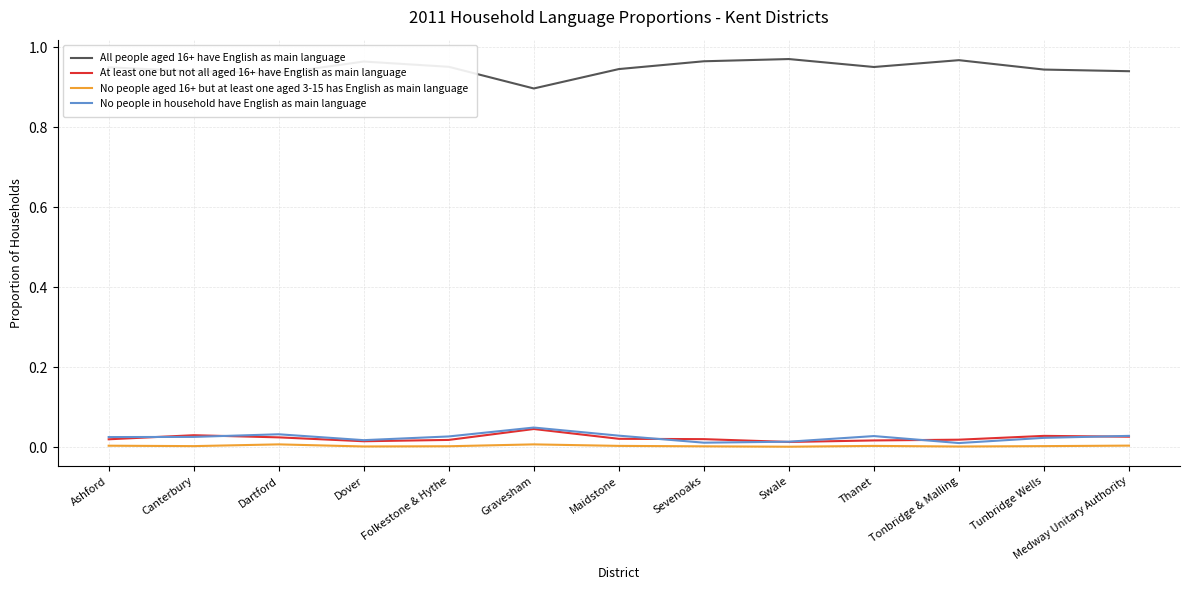

The No people aged 16+ but at least one aged 3-15 has English as main language series shows 0.0 at Gravesham. True or false?

True